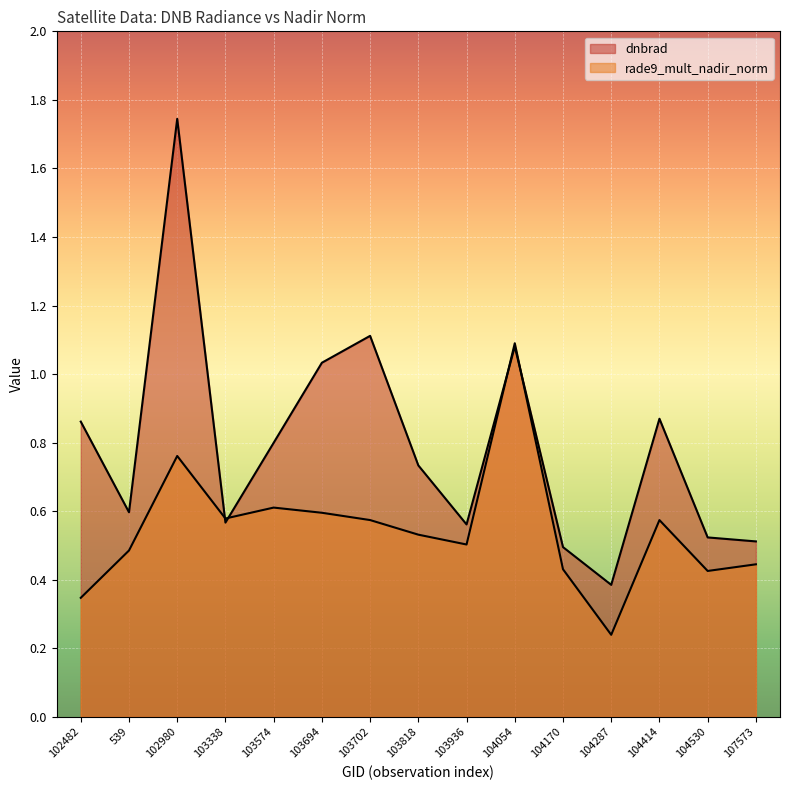

What is the difference between the maximum and minimum values in the dnbrad series?

1.4